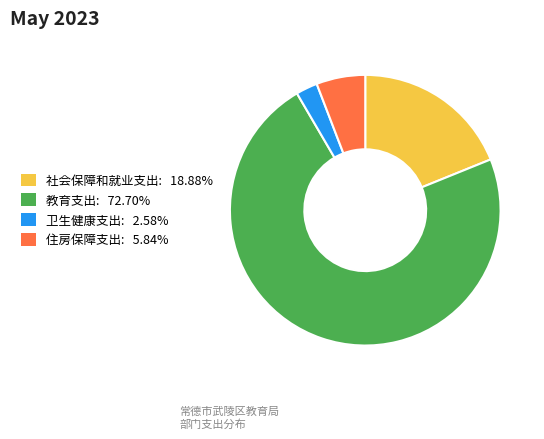

True or false: 教育支出 accounts for 73% of the total.

True